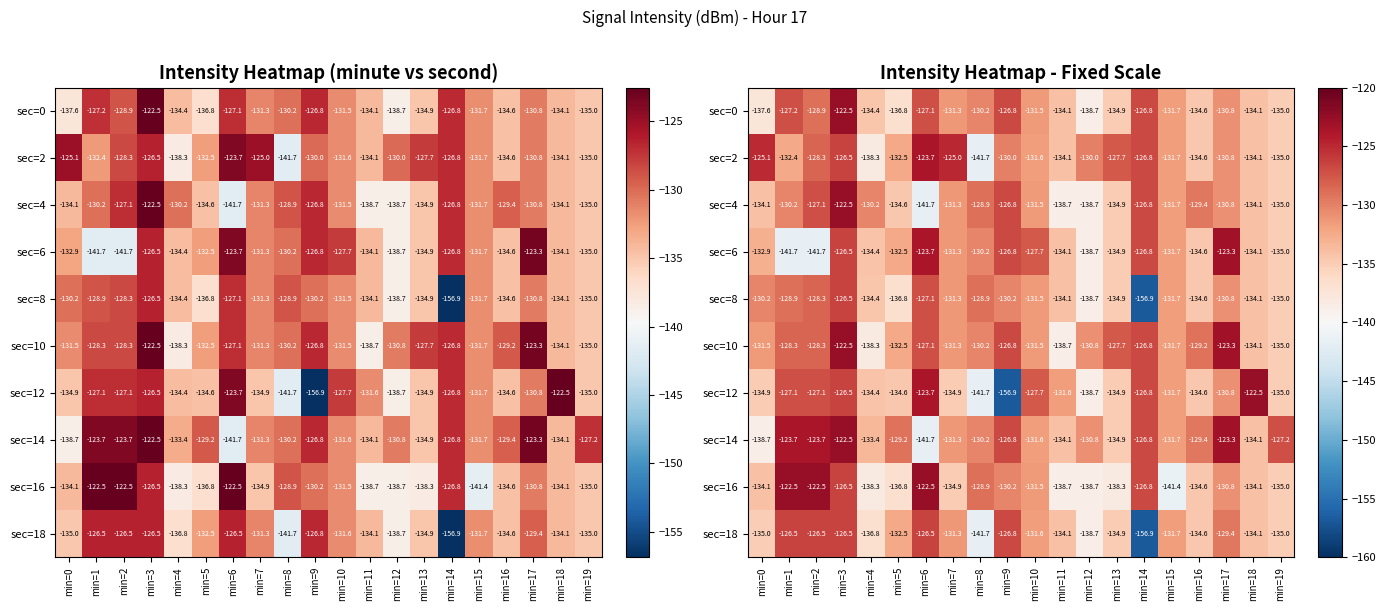

The value of sec=10 at min=1 is -184.8. True or false?

False